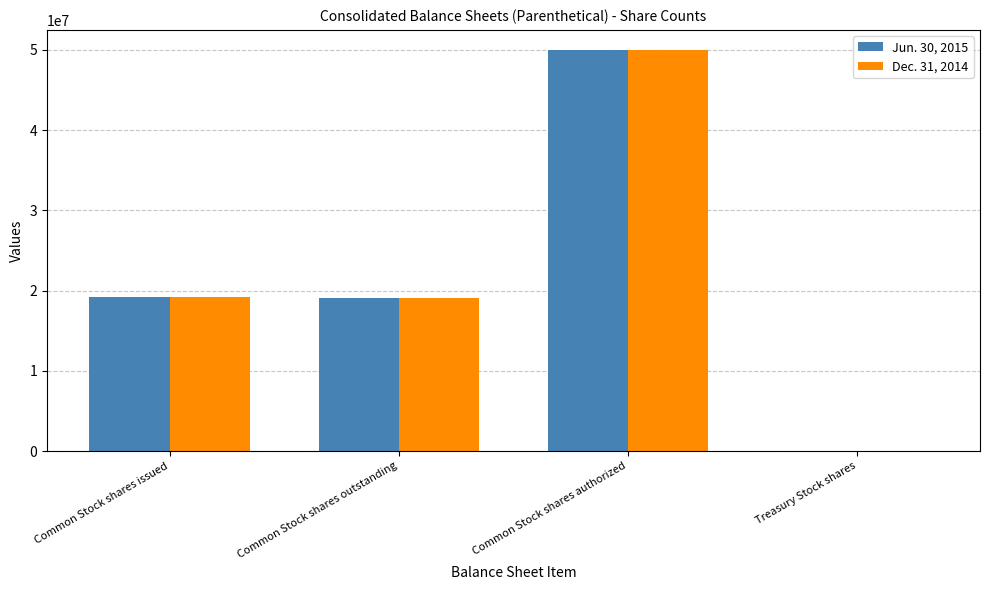

The Jun. 30, 2015 series shows 28599663 at Common Stock shares outstanding. True or false?

False